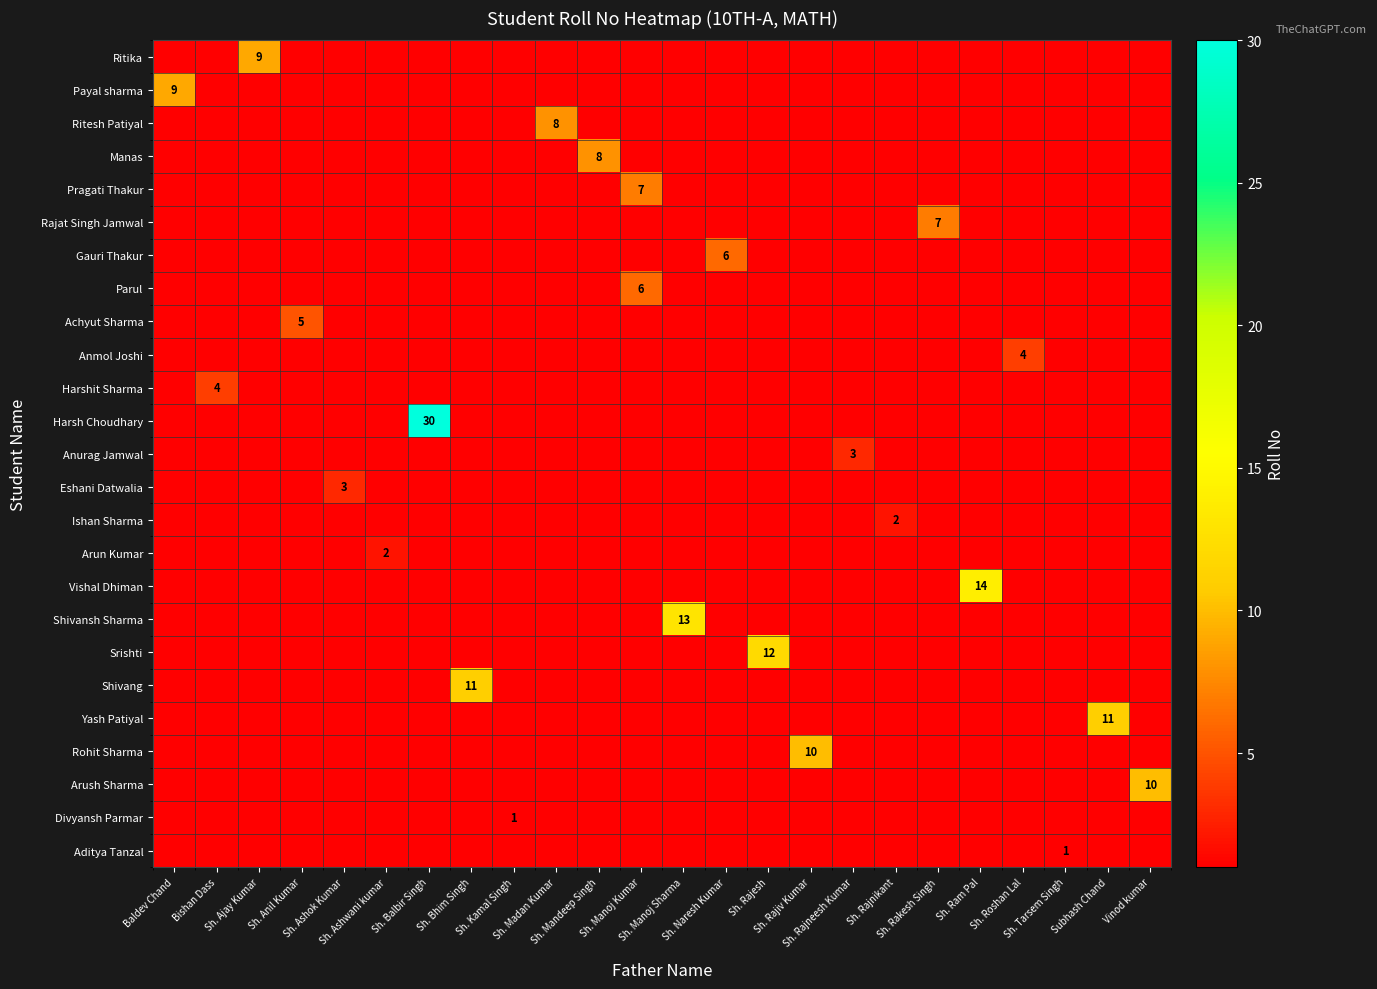

At which category does the chart reach its minimum across all series?

Baldev Chand